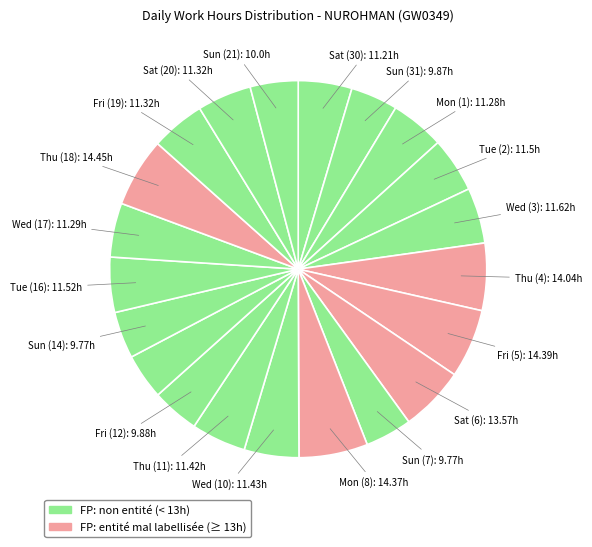

What is the smallest slice in the pie chart?

Sat (13)